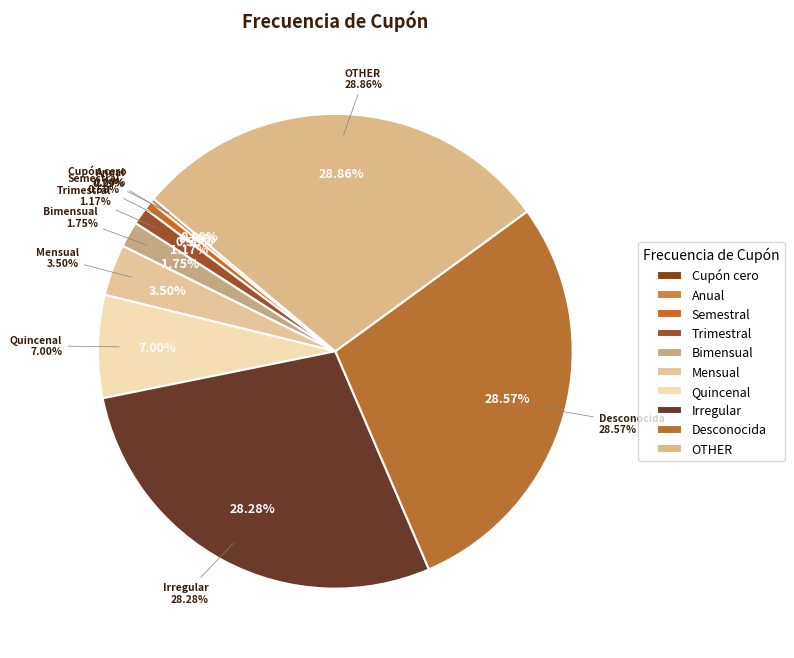

Which category has the smallest portion of the pie?

Cupón cero